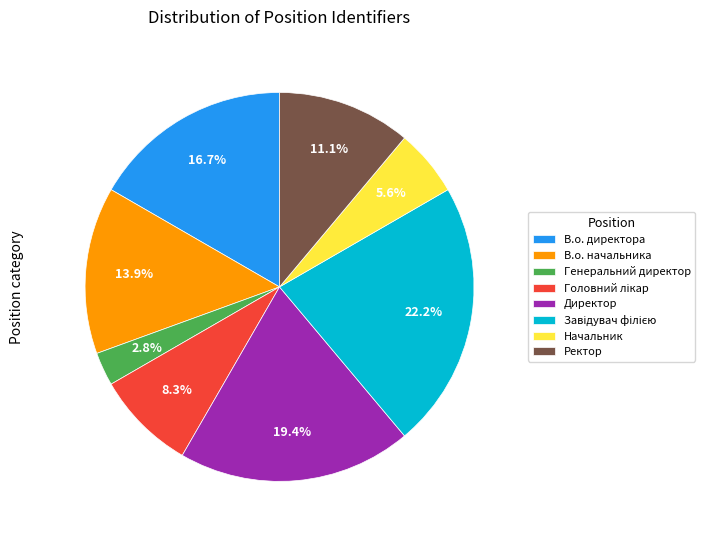

Count the number of slices in the pie.

8